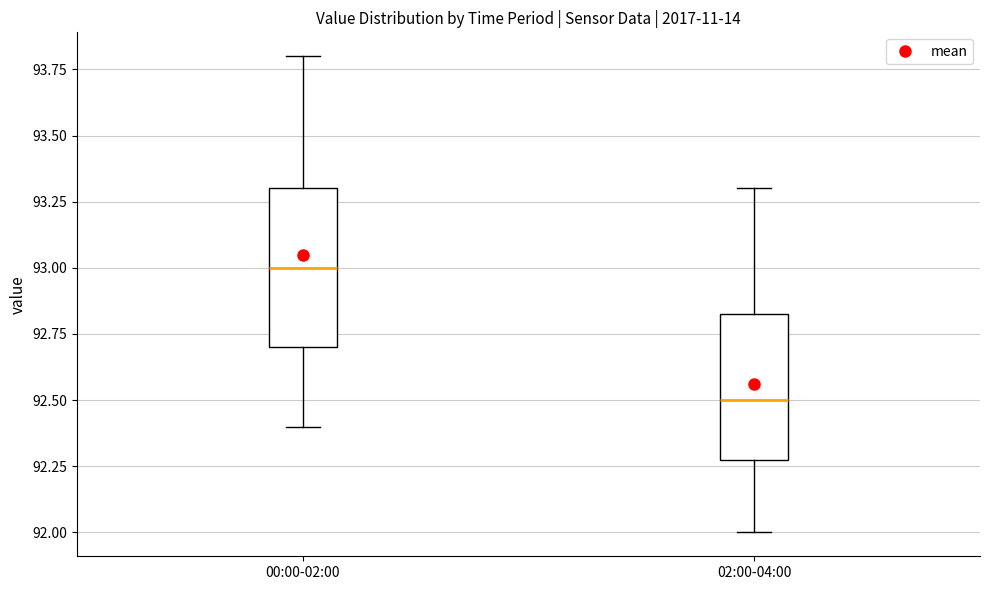

Reading left to right, transcribe this box plot: for each box, give where its median line is, the range the box spans, and where its two whiskers end, as read against the y-axis. The values are not printed on the chart, so give them approximately, as read against the axis.

00:00-02:00: median 93.00, box 92.70 to 93.30, whiskers 92.40 to 93.80
02:00-04:00: median 92.50, box 92.30 to 92.85, whiskers 92.00 to 93.30